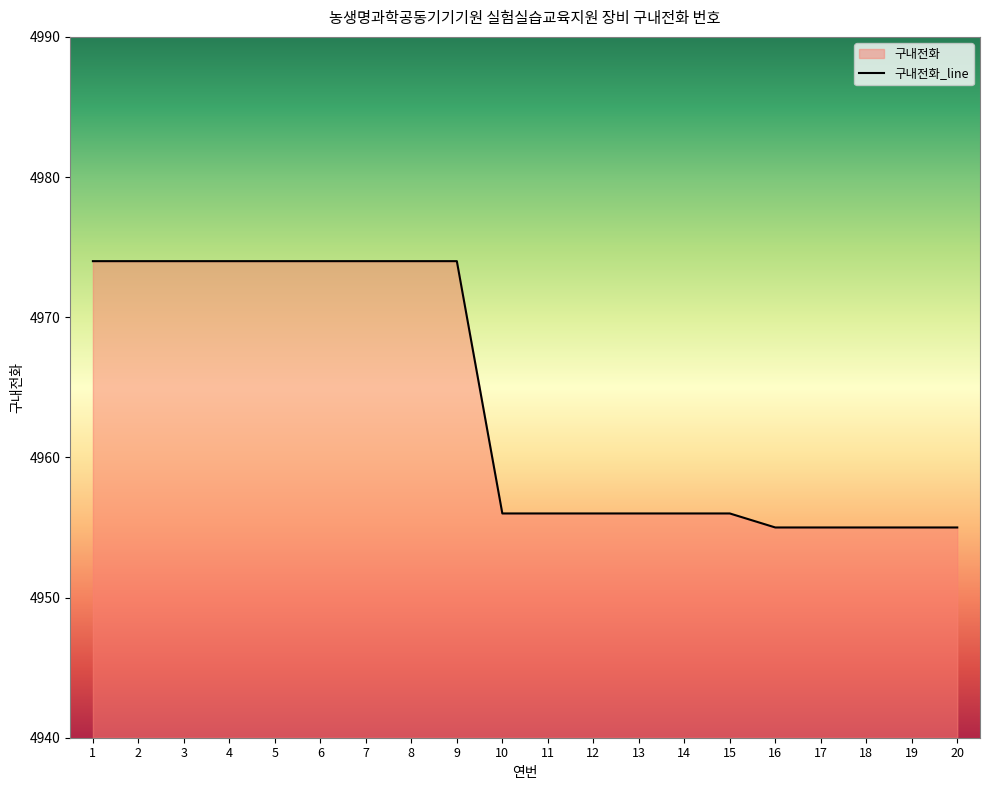

Approximately how many times larger is the value at 15 compared to 20?

1.0